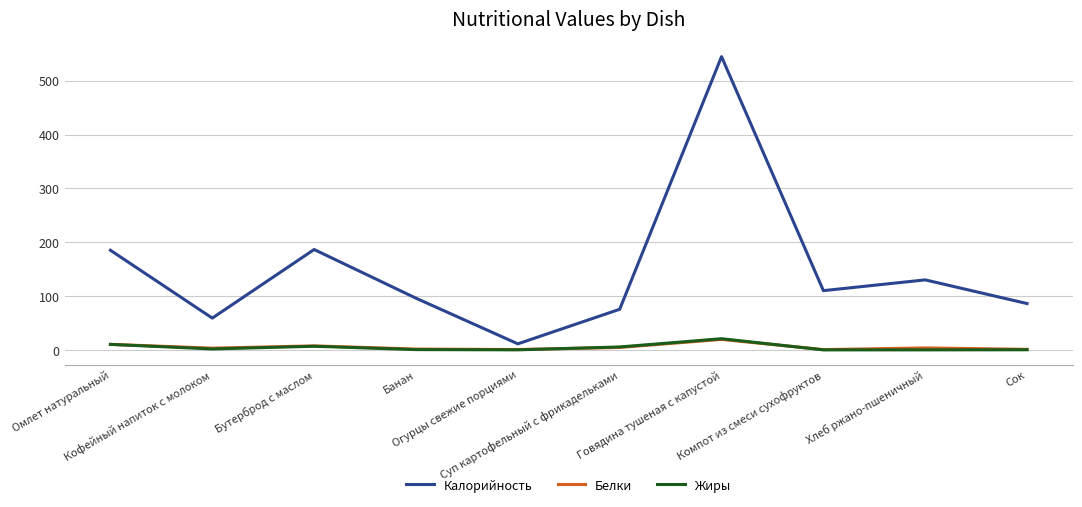

How many lines are shown in the chart?

3